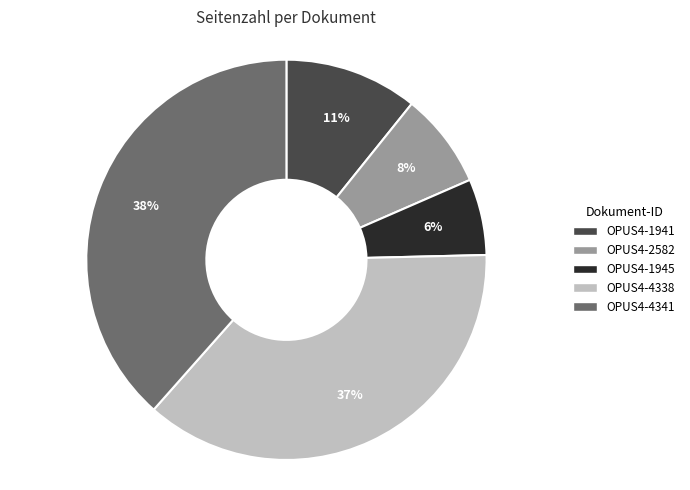

Count the number of slices in the pie.

5